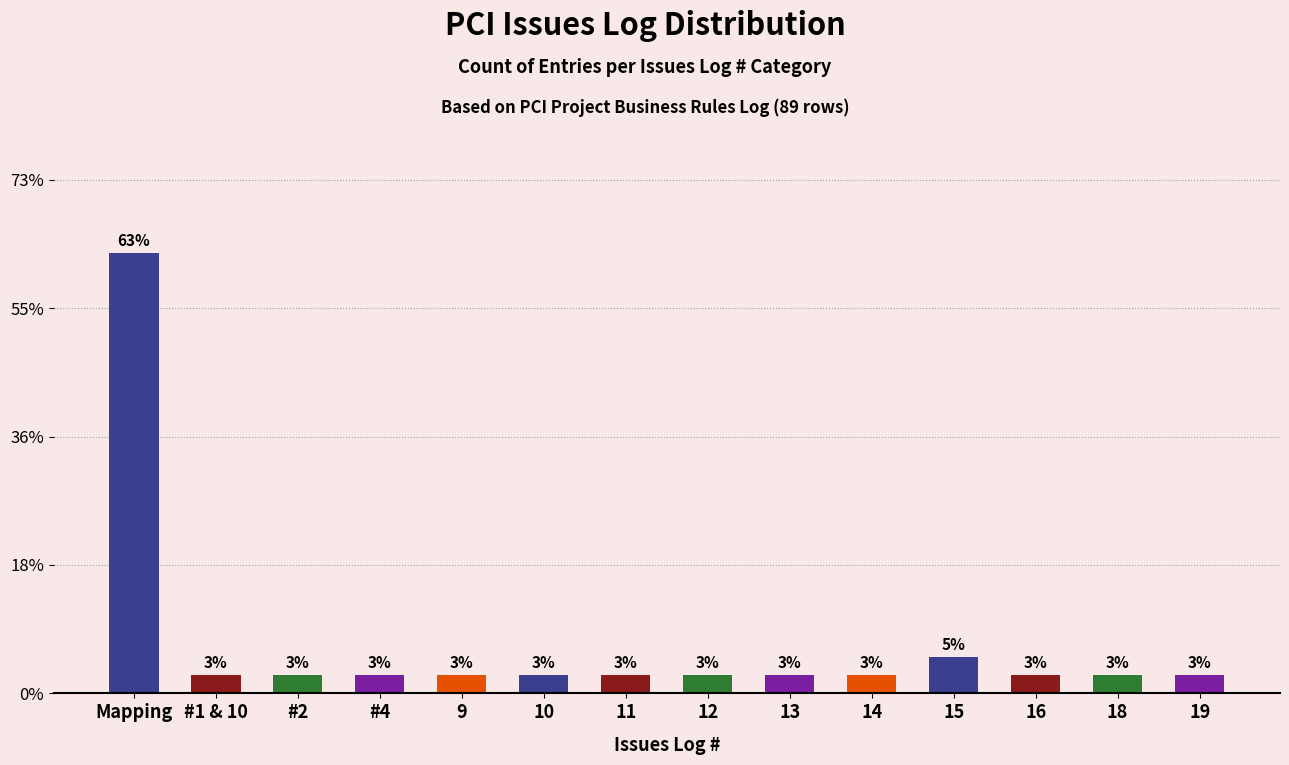

List the labels in order of value, largest first.

Mapping, 15, #1 & 10, #2, #4, 9, 10, 11, 12, 13, 14, 16, 18, 19